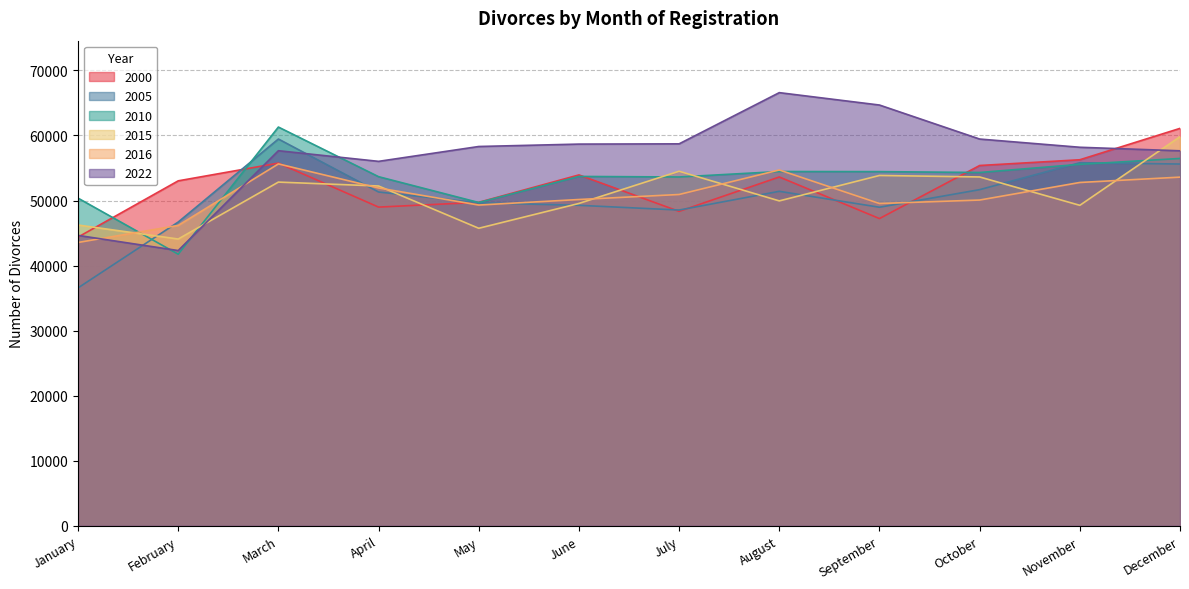

What is the difference between the maximum and minimum values in the 2016 series?

12077